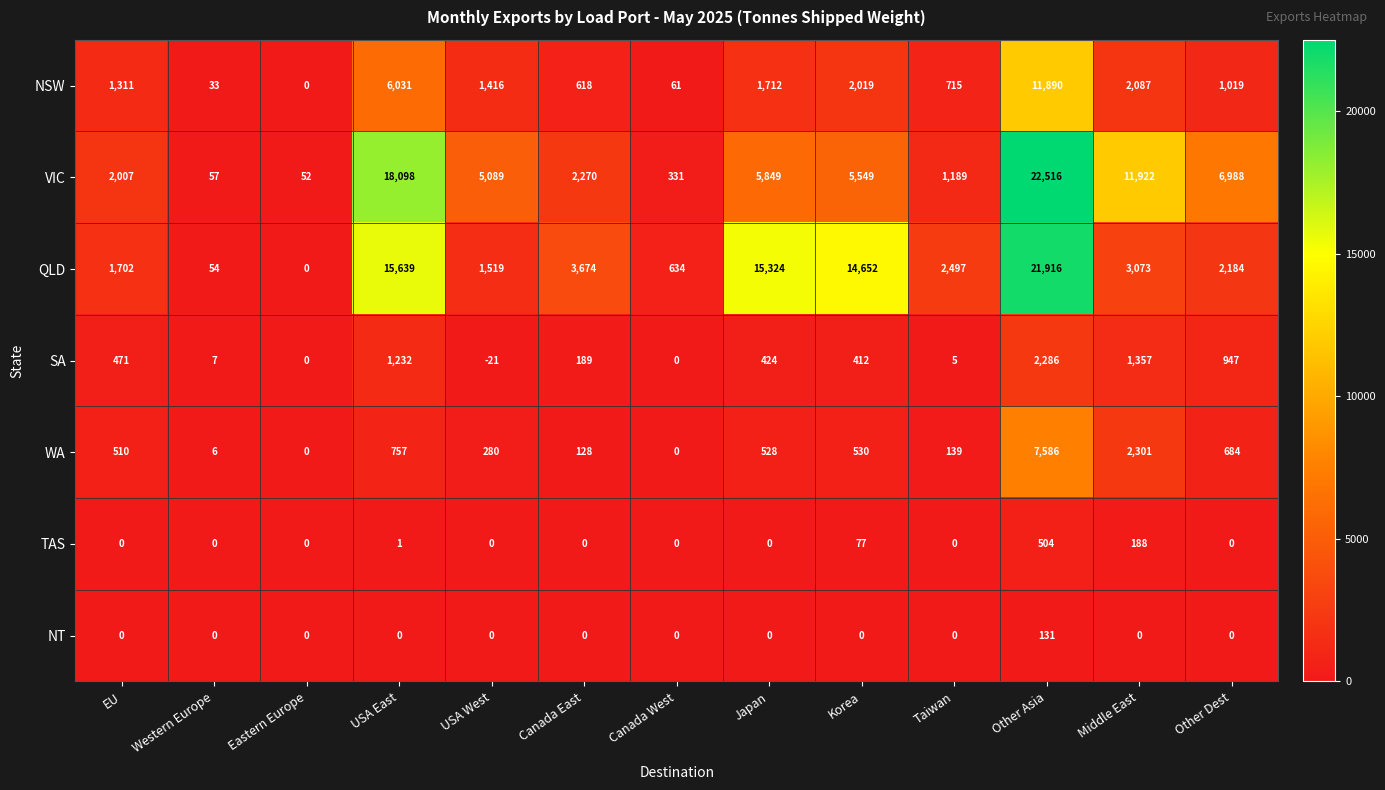

Which category has the highest value across all series?

Other Asia